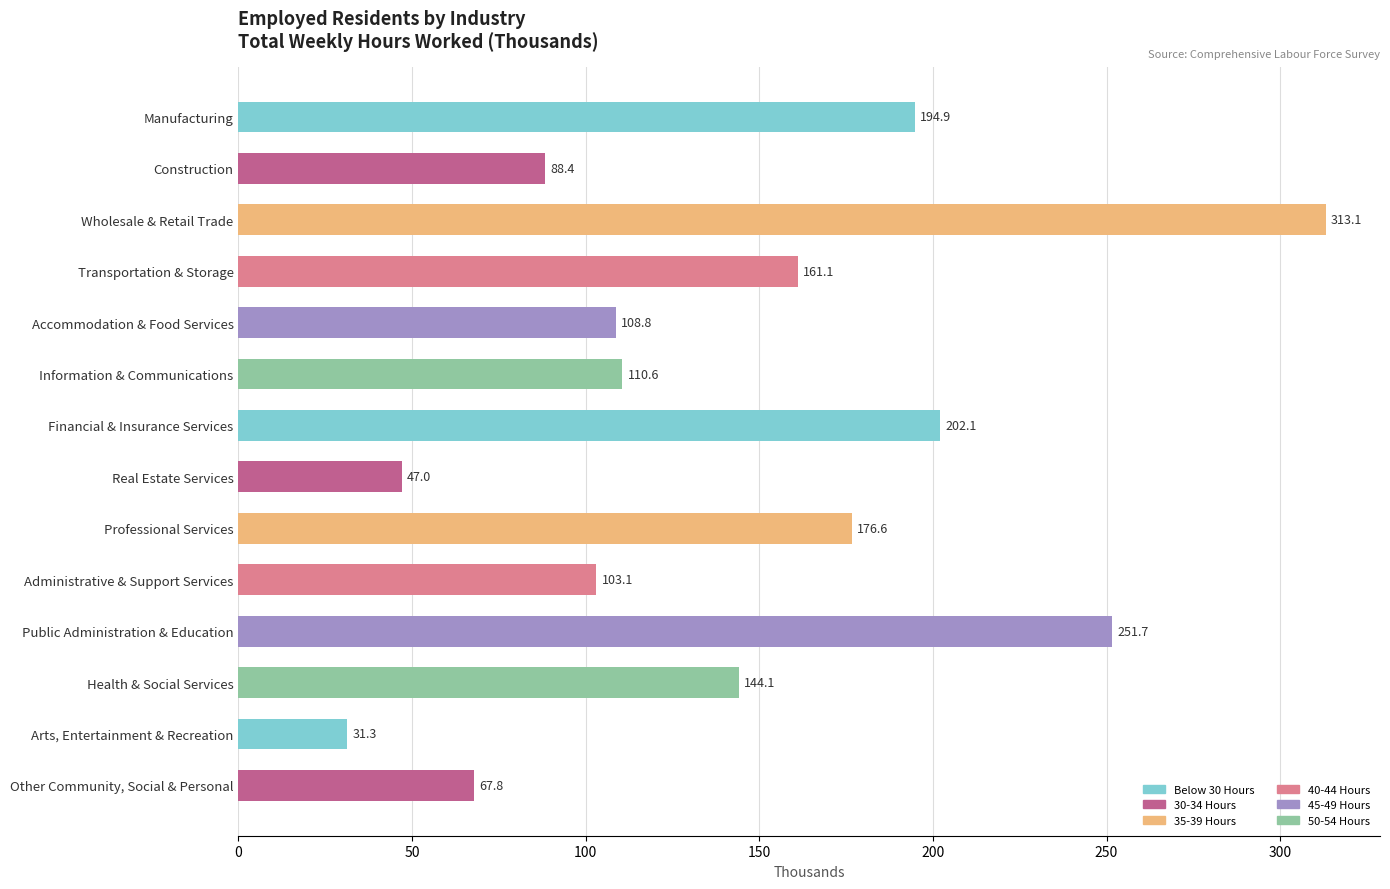

What is the maximum value shown in the chart?

313.1